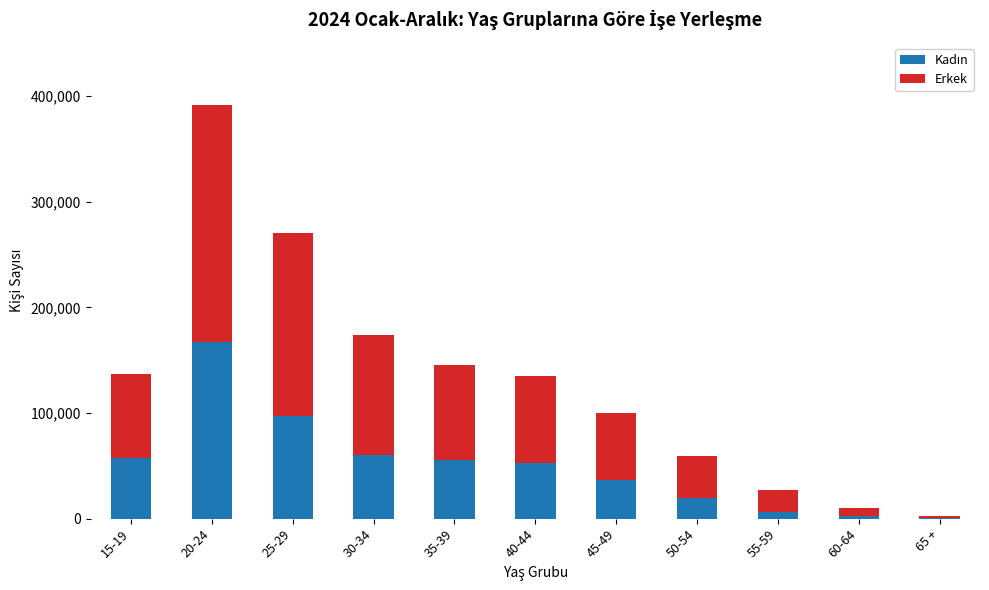

At which category is the sum across all series the highest?

20-24